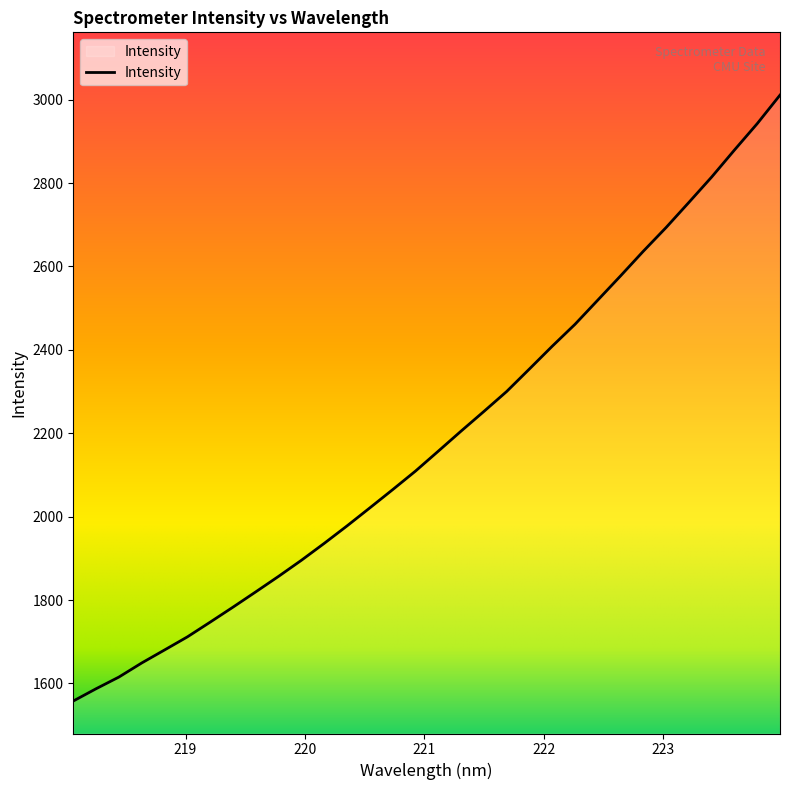

What is the average value?

2186.8